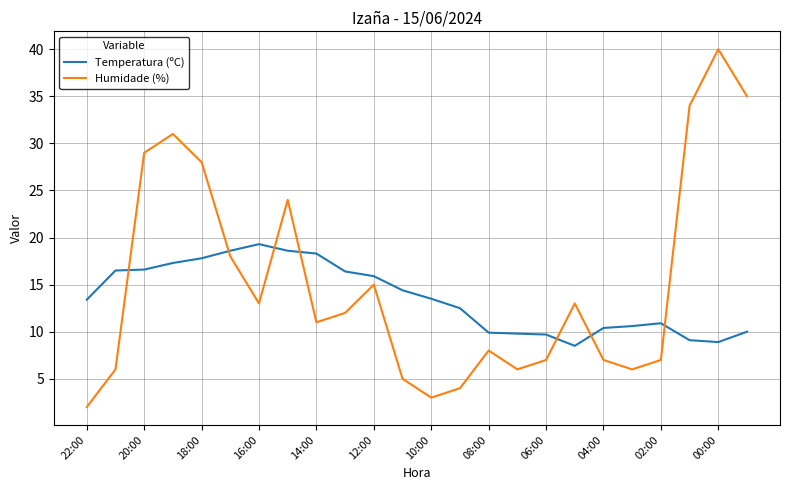

What is the difference between the maximum and minimum values in the Temperatura (ºC) series?

10.8